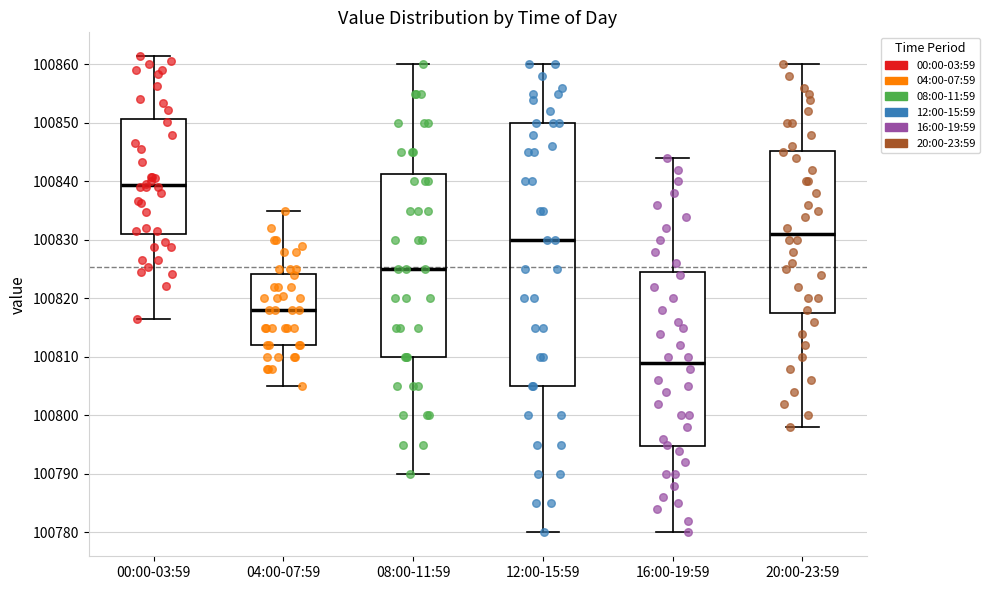

Where does the lower whisker of the box for 12:00-15:59 end on the y-axis? The values are not printed on the chart, so give them approximately, as read against the axis.

100780